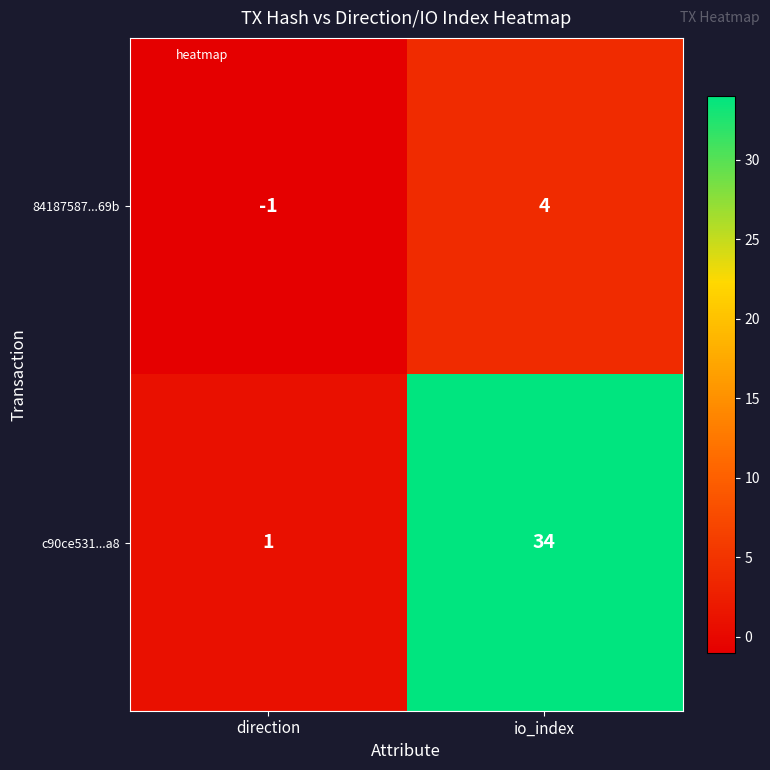

What is the total value across all series at io_index?

38